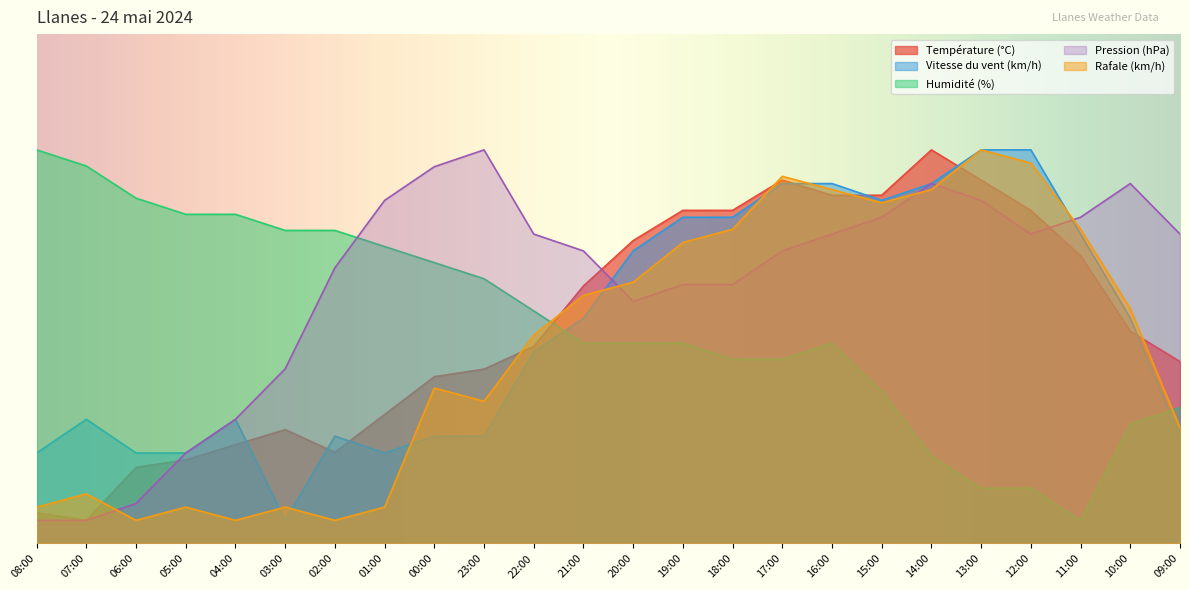

Reading left to right, extract all data points from this chart.

Température (°C): 6.6	5.0	16.4	18.1	21.3	24.6	19.7	27.9	36.0	37.7	42.6	55.6	65.4	71.9	71.9	78.5	75.2	75.2	85.0	78.5	71.9	62.1	45.8	39.3
Vitesse du vent (km/h): 19.5	26.8	19.5	19.5	26.8	5.0	23.2	19.5	23.2	23.2	41.4	48.6	63.2	70.5	70.5	77.7	77.7	74.1	77.7	85.0	85.0	66.8	48.6	23.2
Humidité (%): 85.0	81.5	74.6	71.1	71.1	67.6	67.6	64.1	60.7	57.2	50.2	43.3	43.3	43.3	39.8	39.8	43.3	32.8	18.9	12.0	12.0	5.0	25.9	29.3
Pression (hPa): 5.0	5.0	8.6	19.5	26.8	37.7	59.5	74.1	81.4	85.0	66.8	63.2	52.3	55.9	55.9	63.2	66.8	70.5	77.7	74.1	66.8	70.5	77.7	66.8
Rafale (km/h): 7.9	10.7	5.0	7.9	5.0	7.9	5.0	7.9	33.6	30.7	45.0	53.6	56.4	65.0	67.9	79.3	76.4	73.6	76.4	85.0	82.1	67.9	50.7	25.0